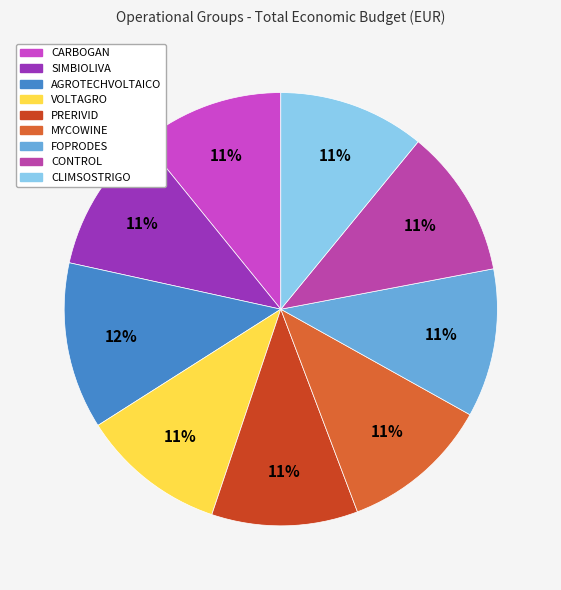

Count the number of slices in the pie.

9